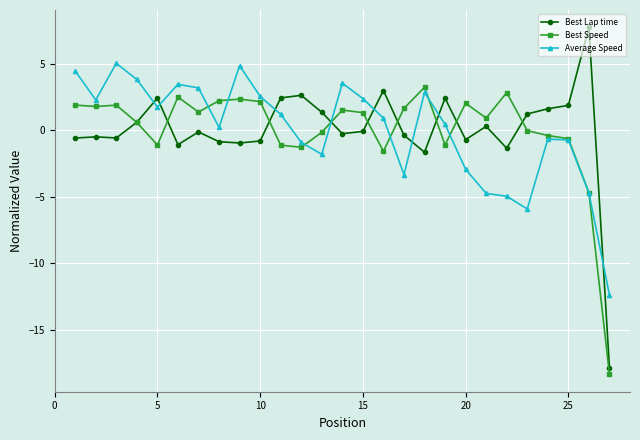

What is the difference between the maximum and minimum values in the Best Lap time series?

25.6